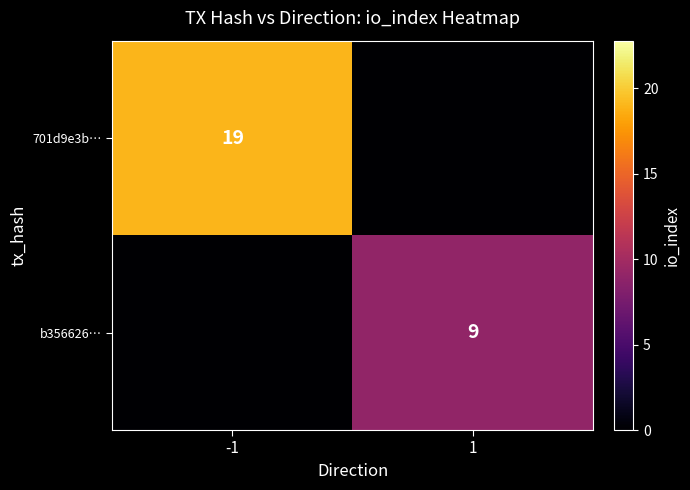

True or false: b356626… has a value of 9 at 1.

True